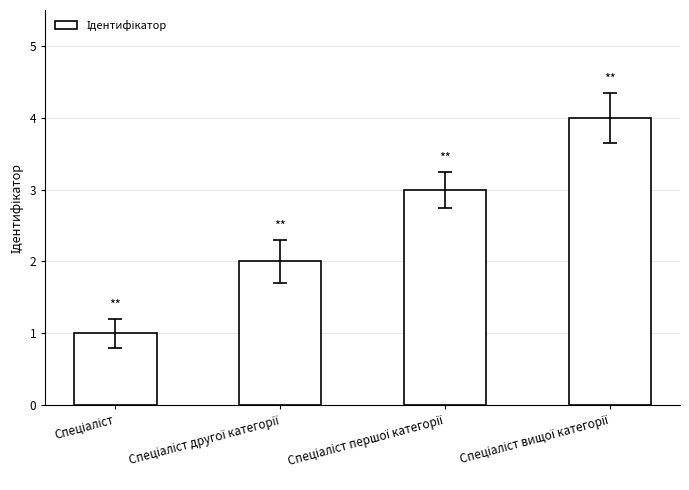

What is the difference between the maximum and minimum values?

3